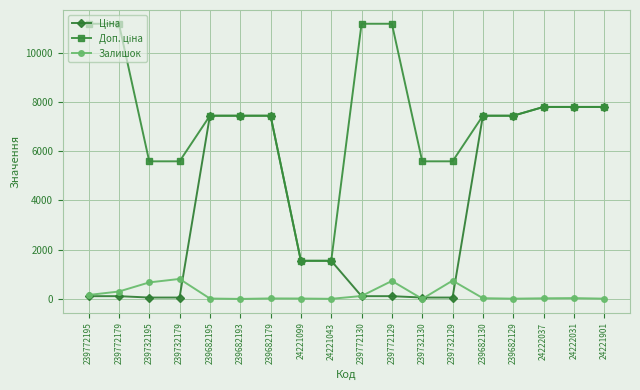

Count the number of categories in the chart.

18